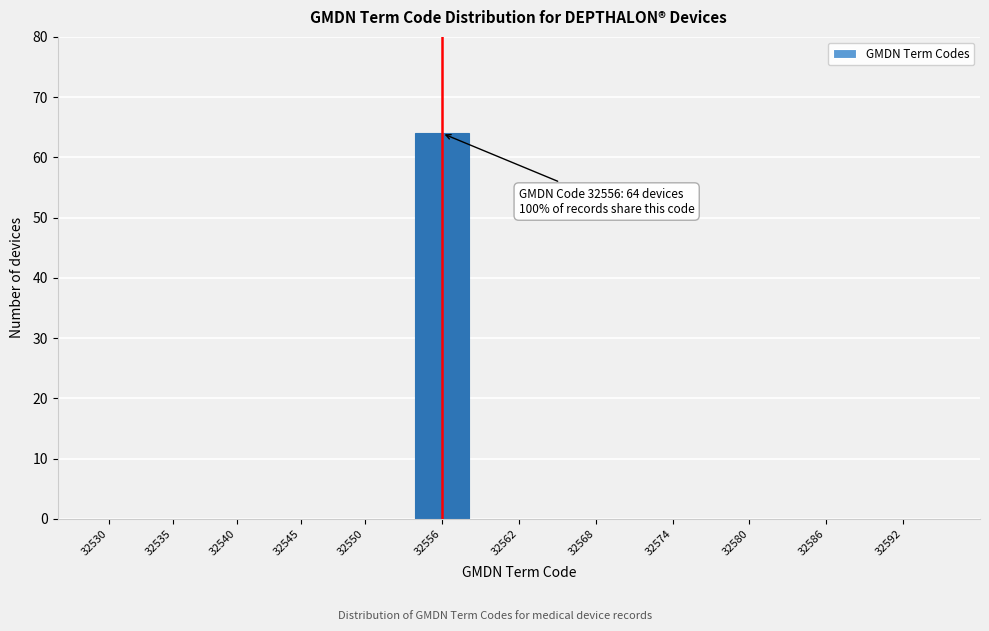

Reading left to right, transcribe all the data shown in this chart.

32530=0	32535=0	32540=0	32545=0	32550=0	32556=64	32562=0	32568=0	32574=0	32580=0	32586=0	32592=0